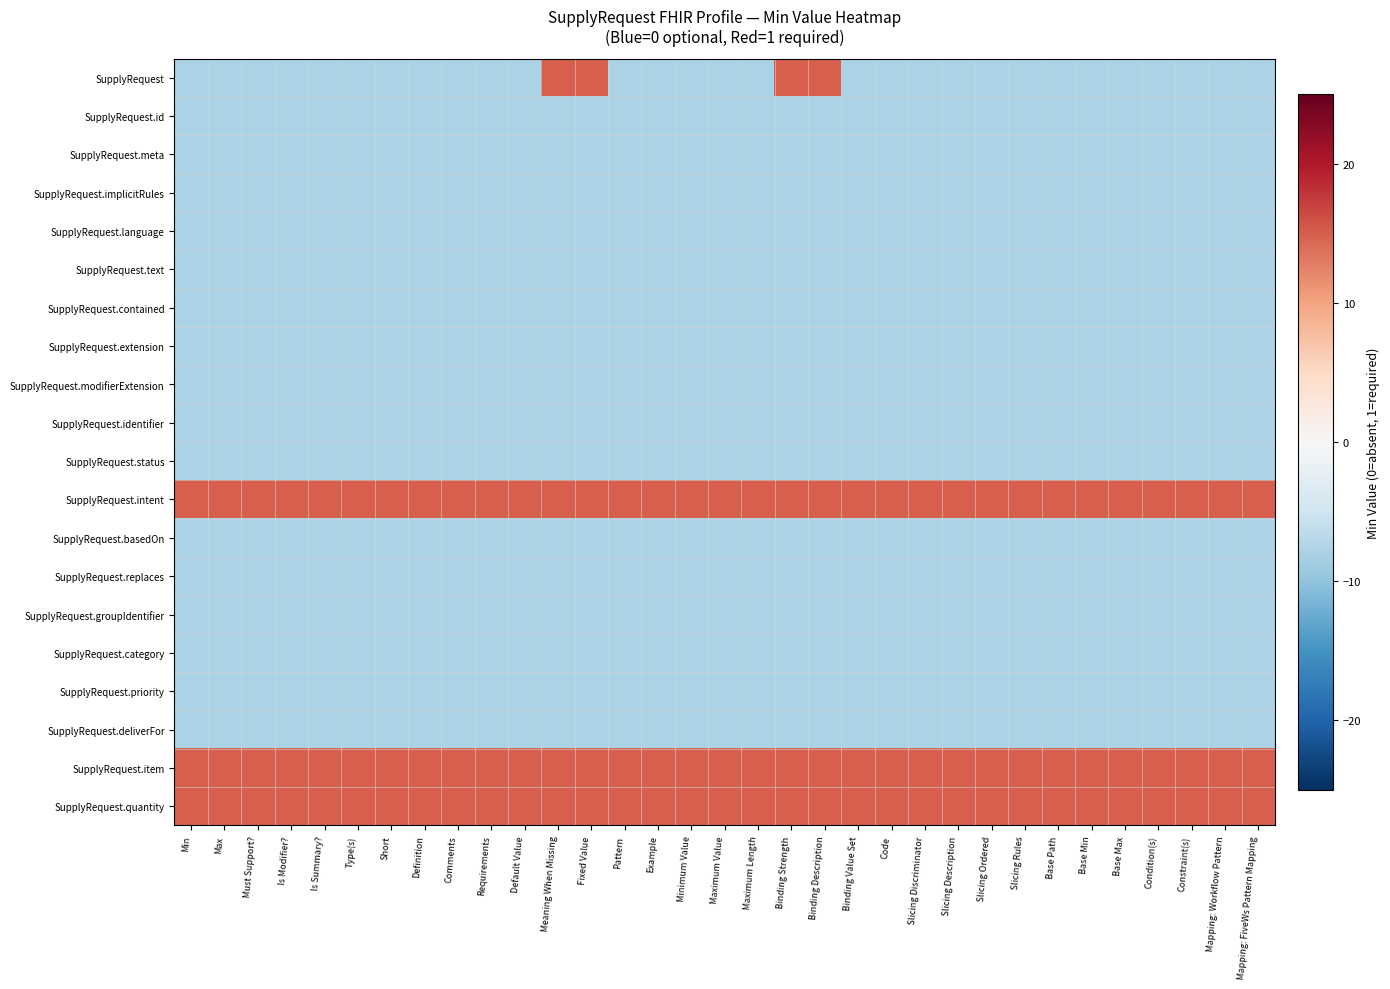

Reading left to right, what are all the values shown in this chart?

SupplyRequest: Min=-8	Max=-8	Must Support?=-8	Is Modifier?=-8	Is Summary?=-8	Type(s)=-8	Short=-8	Definition=-8	Comments=-8	Requirements=-8	Default Value=-8	Meaning When Missing=15	Fixed Value=15	Pattern=-8	Example=-8	Minimum Value=-8	Maximum Value=-8	Maximum Length=-8	Binding Strength=15	Binding Description=15	Binding Value Set=-8	Code=-8	Slicing Discriminator=-8	Slicing Description=-8	Slicing Ordered=-8	Slicing Rules=-8	Base Path=-8	Base Min=-8	Base Max=-8	Condition(s)=-8	Constraint(s)=-8	Mapping: Workflow Pattern=-8	Mapping: FiveWs Pattern Mapping=-8
SupplyRequest.id: Min=-8	Max=-8	Must Support?=-8	Is Modifier?=-8	Is Summary?=-8	Type(s)=-8	Short=-8	Definition=-8	Comments=-8	Requirements=-8	Default Value=-8	Meaning When Missing=-8	Fixed Value=-8	Pattern=-8	Example=-8	Minimum Value=-8	Maximum Value=-8	Maximum Length=-8	Binding Strength=-8	Binding Description=-8	Binding Value Set=-8	Code=-8	Slicing Discriminator=-8	Slicing Description=-8	Slicing Ordered=-8	Slicing Rules=-8	Base Path=-8	Base Min=-8	Base Max=-8	Condition(s)=-8	Constraint(s)=-8	Mapping: Workflow Pattern=-8	Mapping: FiveWs Pattern Mapping=-8
SupplyRequest.meta: Min=-8	Max=-8	Must Support?=-8	Is Modifier?=-8	Is Summary?=-8	Type(s)=-8	Short=-8	Definition=-8	Comments=-8	Requirements=-8	Default Value=-8	Meaning When Missing=-8	Fixed Value=-8	Pattern=-8	Example=-8	Minimum Value=-8	Maximum Value=-8	Maximum Length=-8	Binding Strength=-8	Binding Description=-8	Binding Value Set=-8	Code=-8	Slicing Discriminator=-8	Slicing Description=-8	Slicing Ordered=-8	Slicing Rules=-8	Base Path=-8	Base Min=-8	Base Max=-8	Condition(s)=-8	Constraint(s)=-8	Mapping: Workflow Pattern=-8	Mapping: FiveWs Pattern Mapping=-8
SupplyRequest.implicitRules: Min=-8	Max=-8	Must Support?=-8	Is Modifier?=-8	Is Summary?=-8	Type(s)=-8	Short=-8	Definition=-8	Comments=-8	Requirements=-8	Default Value=-8	Meaning When Missing=-8	Fixed Value=-8	Pattern=-8	Example=-8	Minimum Value=-8	Maximum Value=-8	Maximum Length=-8	Binding Strength=-8	Binding Description=-8	Binding Value Set=-8	Code=-8	Slicing Discriminator=-8	Slicing Description=-8	Slicing Ordered=-8	Slicing Rules=-8	Base Path=-8	Base Min=-8	Base Max=-8	Condition(s)=-8	Constraint(s)=-8	Mapping: Workflow Pattern=-8	Mapping: FiveWs Pattern Mapping=-8
SupplyRequest.language: Min=-8	Max=-8	Must Support?=-8	Is Modifier?=-8	Is Summary?=-8	Type(s)=-8	Short=-8	Definition=-8	Comments=-8	Requirements=-8	Default Value=-8	Meaning When Missing=-8	Fixed Value=-8	Pattern=-8	Example=-8	Minimum Value=-8	Maximum Value=-8	Maximum Length=-8	Binding Strength=-8	Binding Description=-8	Binding Value Set=-8	Code=-8	Slicing Discriminator=-8	Slicing Description=-8	Slicing Ordered=-8	Slicing Rules=-8	Base Path=-8	Base Min=-8	Base Max=-8	Condition(s)=-8	Constraint(s)=-8	Mapping: Workflow Pattern=-8	Mapping: FiveWs Pattern Mapping=-8
SupplyRequest.text: Min=-8	Max=-8	Must Support?=-8	Is Modifier?=-8	Is Summary?=-8	Type(s)=-8	Short=-8	Definition=-8	Comments=-8	Requirements=-8	Default Value=-8	Meaning When Missing=-8	Fixed Value=-8	Pattern=-8	Example=-8	Minimum Value=-8	Maximum Value=-8	Maximum Length=-8	Binding Strength=-8	Binding Description=-8	Binding Value Set=-8	Code=-8	Slicing Discriminator=-8	Slicing Description=-8	Slicing Ordered=-8	Slicing Rules=-8	Base Path=-8	Base Min=-8	Base Max=-8	Condition(s)=-8	Constraint(s)=-8	Mapping: Workflow Pattern=-8	Mapping: FiveWs Pattern Mapping=-8
SupplyRequest.contained: Min=-8	Max=-8	Must Support?=-8	Is Modifier?=-8	Is Summary?=-8	Type(s)=-8	Short=-8	Definition=-8	Comments=-8	Requirements=-8	Default Value=-8	Meaning When Missing=-8	Fixed Value=-8	Pattern=-8	Example=-8	Minimum Value=-8	Maximum Value=-8	Maximum Length=-8	Binding Strength=-8	Binding Description=-8	Binding Value Set=-8	Code=-8	Slicing Discriminator=-8	Slicing Description=-8	Slicing Ordered=-8	Slicing Rules=-8	Base Path=-8	Base Min=-8	Base Max=-8	Condition(s)=-8	Constraint(s)=-8	Mapping: Workflow Pattern=-8	Mapping: FiveWs Pattern Mapping=-8
SupplyRequest.extension: Min=-8	Max=-8	Must Support?=-8	Is Modifier?=-8	Is Summary?=-8	Type(s)=-8	Short=-8	Definition=-8	Comments=-8	Requirements=-8	Default Value=-8	Meaning When Missing=-8	Fixed Value=-8	Pattern=-8	Example=-8	Minimum Value=-8	Maximum Value=-8	Maximum Length=-8	Binding Strength=-8	Binding Description=-8	Binding Value Set=-8	Code=-8	Slicing Discriminator=-8	Slicing Description=-8	Slicing Ordered=-8	Slicing Rules=-8	Base Path=-8	Base Min=-8	Base Max=-8	Condition(s)=-8	Constraint(s)=-8	Mapping: Workflow Pattern=-8	Mapping: FiveWs Pattern Mapping=-8
SupplyRequest.modifierExtension: Min=-8	Max=-8	Must Support?=-8	Is Modifier?=-8	Is Summary?=-8	Type(s)=-8	Short=-8	Definition=-8	Comments=-8	Requirements=-8	Default Value=-8	Meaning When Missing=-8	Fixed Value=-8	Pattern=-8	Example=-8	Minimum Value=-8	Maximum Value=-8	Maximum Length=-8	Binding Strength=-8	Binding Description=-8	Binding Value Set=-8	Code=-8	Slicing Discriminator=-8	Slicing Description=-8	Slicing Ordered=-8	Slicing Rules=-8	Base Path=-8	Base Min=-8	Base Max=-8	Condition(s)=-8	Constraint(s)=-8	Mapping: Workflow Pattern=-8	Mapping: FiveWs Pattern Mapping=-8
SupplyRequest.identifier: Min=-8	Max=-8	Must Support?=-8	Is Modifier?=-8	Is Summary?=-8	Type(s)=-8	Short=-8	Definition=-8	Comments=-8	Requirements=-8	Default Value=-8	Meaning When Missing=-8	Fixed Value=-8	Pattern=-8	Example=-8	Minimum Value=-8	Maximum Value=-8	Maximum Length=-8	Binding Strength=-8	Binding Description=-8	Binding Value Set=-8	Code=-8	Slicing Discriminator=-8	Slicing Description=-8	Slicing Ordered=-8	Slicing Rules=-8	Base Path=-8	Base Min=-8	Base Max=-8	Condition(s)=-8	Constraint(s)=-8	Mapping: Workflow Pattern=-8	Mapping: FiveWs Pattern Mapping=-8
SupplyRequest.status: Min=-8	Max=-8	Must Support?=-8	Is Modifier?=-8	Is Summary?=-8	Type(s)=-8	Short=-8	Definition=-8	Comments=-8	Requirements=-8	Default Value=-8	Meaning When Missing=-8	Fixed Value=-8	Pattern=-8	Example=-8	Minimum Value=-8	Maximum Value=-8	Maximum Length=-8	Binding Strength=-8	Binding Description=-8	Binding Value Set=-8	Code=-8	Slicing Discriminator=-8	Slicing Description=-8	Slicing Ordered=-8	Slicing Rules=-8	Base Path=-8	Base Min=-8	Base Max=-8	Condition(s)=-8	Constraint(s)=-8	Mapping: Workflow Pattern=-8	Mapping: FiveWs Pattern Mapping=-8
SupplyRequest.intent: Min=15	Max=15	Must Support?=15	Is Modifier?=15	Is Summary?=15	Type(s)=15	Short=15	Definition=15	Comments=15	Requirements=15	Default Value=15	Meaning When Missing=15	Fixed Value=15	Pattern=15	Example=15	Minimum Value=15	Maximum Value=15	Maximum Length=15	Binding Strength=15	Binding Description=15	Binding Value Set=15	Code=15	Slicing Discriminator=15	Slicing Description=15	Slicing Ordered=15	Slicing Rules=15	Base Path=15	Base Min=15	Base Max=15	Condition(s)=15	Constraint(s)=15	Mapping: Workflow Pattern=15	Mapping: FiveWs Pattern Mapping=15
SupplyRequest.basedOn: Min=-8	Max=-8	Must Support?=-8	Is Modifier?=-8	Is Summary?=-8	Type(s)=-8	Short=-8	Definition=-8	Comments=-8	Requirements=-8	Default Value=-8	Meaning When Missing=-8	Fixed Value=-8	Pattern=-8	Example=-8	Minimum Value=-8	Maximum Value=-8	Maximum Length=-8	Binding Strength=-8	Binding Description=-8	Binding Value Set=-8	Code=-8	Slicing Discriminator=-8	Slicing Description=-8	Slicing Ordered=-8	Slicing Rules=-8	Base Path=-8	Base Min=-8	Base Max=-8	Condition(s)=-8	Constraint(s)=-8	Mapping: Workflow Pattern=-8	Mapping: FiveWs Pattern Mapping=-8
SupplyRequest.replaces: Min=-8	Max=-8	Must Support?=-8	Is Modifier?=-8	Is Summary?=-8	Type(s)=-8	Short=-8	Definition=-8	Comments=-8	Requirements=-8	Default Value=-8	Meaning When Missing=-8	Fixed Value=-8	Pattern=-8	Example=-8	Minimum Value=-8	Maximum Value=-8	Maximum Length=-8	Binding Strength=-8	Binding Description=-8	Binding Value Set=-8	Code=-8	Slicing Discriminator=-8	Slicing Description=-8	Slicing Ordered=-8	Slicing Rules=-8	Base Path=-8	Base Min=-8	Base Max=-8	Condition(s)=-8	Constraint(s)=-8	Mapping: Workflow Pattern=-8	Mapping: FiveWs Pattern Mapping=-8
SupplyRequest.groupIdentifier: Min=-8	Max=-8	Must Support?=-8	Is Modifier?=-8	Is Summary?=-8	Type(s)=-8	Short=-8	Definition=-8	Comments=-8	Requirements=-8	Default Value=-8	Meaning When Missing=-8	Fixed Value=-8	Pattern=-8	Example=-8	Minimum Value=-8	Maximum Value=-8	Maximum Length=-8	Binding Strength=-8	Binding Description=-8	Binding Value Set=-8	Code=-8	Slicing Discriminator=-8	Slicing Description=-8	Slicing Ordered=-8	Slicing Rules=-8	Base Path=-8	Base Min=-8	Base Max=-8	Condition(s)=-8	Constraint(s)=-8	Mapping: Workflow Pattern=-8	Mapping: FiveWs Pattern Mapping=-8
SupplyRequest.category: Min=-8	Max=-8	Must Support?=-8	Is Modifier?=-8	Is Summary?=-8	Type(s)=-8	Short=-8	Definition=-8	Comments=-8	Requirements=-8	Default Value=-8	Meaning When Missing=-8	Fixed Value=-8	Pattern=-8	Example=-8	Minimum Value=-8	Maximum Value=-8	Maximum Length=-8	Binding Strength=-8	Binding Description=-8	Binding Value Set=-8	Code=-8	Slicing Discriminator=-8	Slicing Description=-8	Slicing Ordered=-8	Slicing Rules=-8	Base Path=-8	Base Min=-8	Base Max=-8	Condition(s)=-8	Constraint(s)=-8	Mapping: Workflow Pattern=-8	Mapping: FiveWs Pattern Mapping=-8
SupplyRequest.priority: Min=-8	Max=-8	Must Support?=-8	Is Modifier?=-8	Is Summary?=-8	Type(s)=-8	Short=-8	Definition=-8	Comments=-8	Requirements=-8	Default Value=-8	Meaning When Missing=-8	Fixed Value=-8	Pattern=-8	Example=-8	Minimum Value=-8	Maximum Value=-8	Maximum Length=-8	Binding Strength=-8	Binding Description=-8	Binding Value Set=-8	Code=-8	Slicing Discriminator=-8	Slicing Description=-8	Slicing Ordered=-8	Slicing Rules=-8	Base Path=-8	Base Min=-8	Base Max=-8	Condition(s)=-8	Constraint(s)=-8	Mapping: Workflow Pattern=-8	Mapping: FiveWs Pattern Mapping=-8
SupplyRequest.deliverFor: Min=-8	Max=-8	Must Support?=-8	Is Modifier?=-8	Is Summary?=-8	Type(s)=-8	Short=-8	Definition=-8	Comments=-8	Requirements=-8	Default Value=-8	Meaning When Missing=-8	Fixed Value=-8	Pattern=-8	Example=-8	Minimum Value=-8	Maximum Value=-8	Maximum Length=-8	Binding Strength=-8	Binding Description=-8	Binding Value Set=-8	Code=-8	Slicing Discriminator=-8	Slicing Description=-8	Slicing Ordered=-8	Slicing Rules=-8	Base Path=-8	Base Min=-8	Base Max=-8	Condition(s)=-8	Constraint(s)=-8	Mapping: Workflow Pattern=-8	Mapping: FiveWs Pattern Mapping=-8
SupplyRequest.item: Min=15	Max=15	Must Support?=15	Is Modifier?=15	Is Summary?=15	Type(s)=15	Short=15	Definition=15	Comments=15	Requirements=15	Default Value=15	Meaning When Missing=15	Fixed Value=15	Pattern=15	Example=15	Minimum Value=15	Maximum Value=15	Maximum Length=15	Binding Strength=15	Binding Description=15	Binding Value Set=15	Code=15	Slicing Discriminator=15	Slicing Description=15	Slicing Ordered=15	Slicing Rules=15	Base Path=15	Base Min=15	Base Max=15	Condition(s)=15	Constraint(s)=15	Mapping: Workflow Pattern=15	Mapping: FiveWs Pattern Mapping=15
SupplyRequest.quantity: Min=15	Max=15	Must Support?=15	Is Modifier?=15	Is Summary?=15	Type(s)=15	Short=15	Definition=15	Comments=15	Requirements=15	Default Value=15	Meaning When Missing=15	Fixed Value=15	Pattern=15	Example=15	Minimum Value=15	Maximum Value=15	Maximum Length=15	Binding Strength=15	Binding Description=15	Binding Value Set=15	Code=15	Slicing Discriminator=15	Slicing Description=15	Slicing Ordered=15	Slicing Rules=15	Base Path=15	Base Min=15	Base Max=15	Condition(s)=15	Constraint(s)=15	Mapping: Workflow Pattern=15	Mapping: FiveWs Pattern Mapping=15